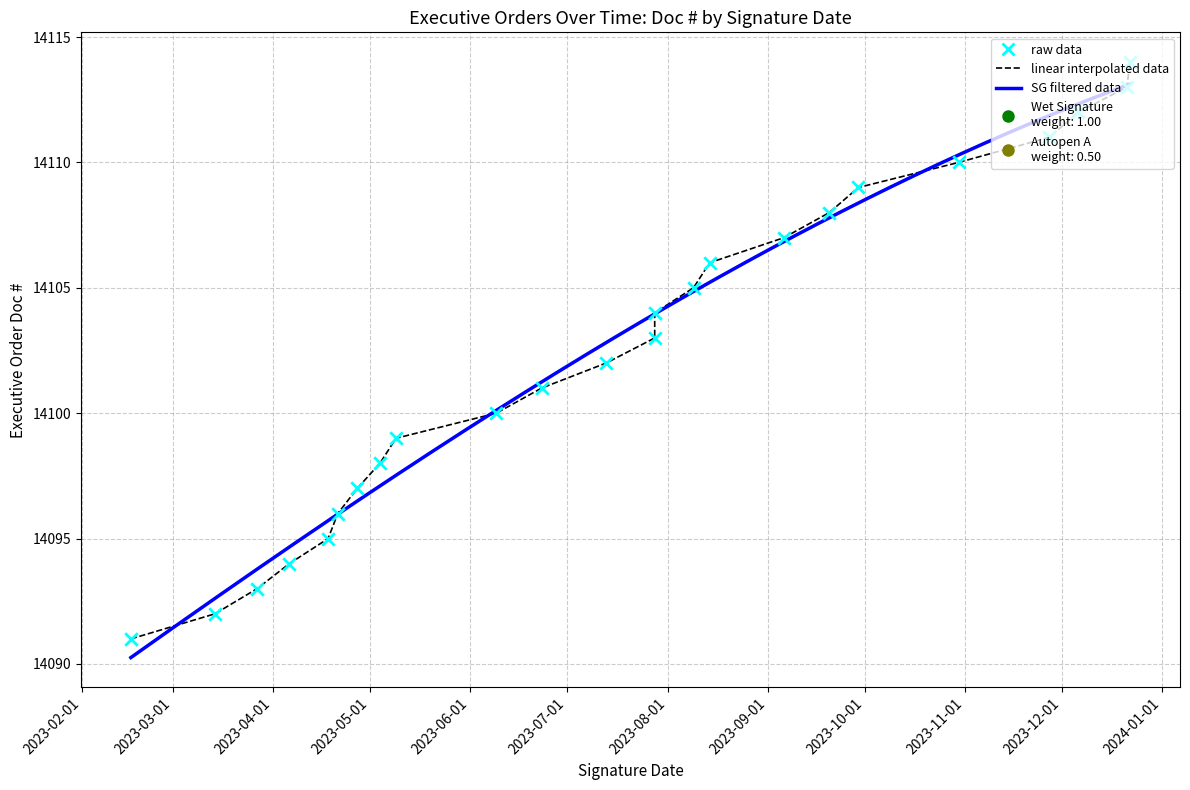

What is the ratio of the value at 2023-04-06 to the value at 2023-07-28?

1.0